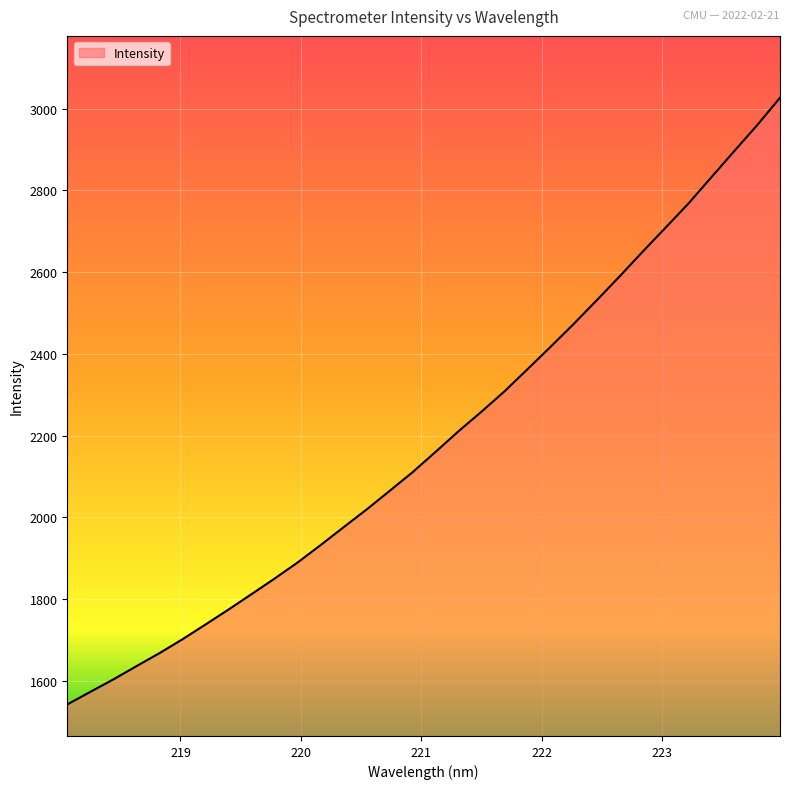

How many lines are shown in the chart?

1